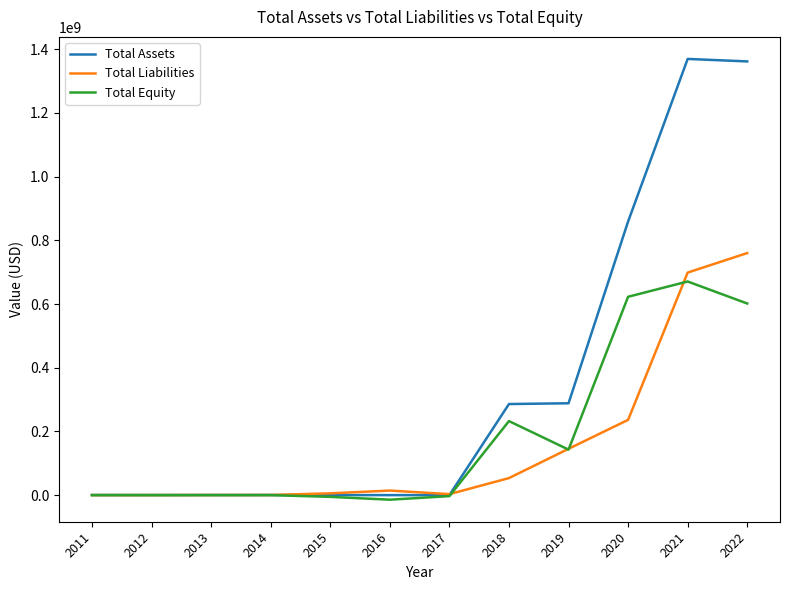

Rank the series by their maximum value, from highest to lowest.

Total Assets, Total Liabilities, Total Equity